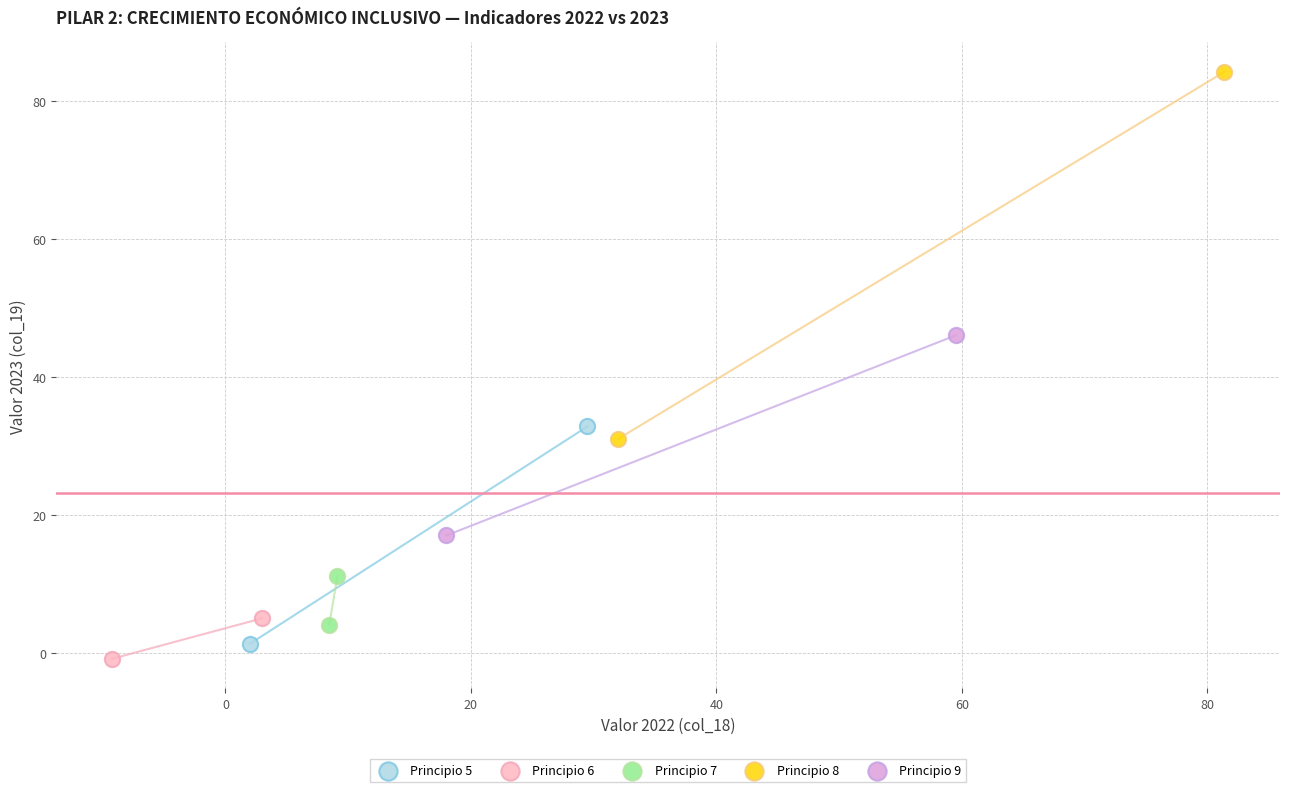

Which series contains the highest Y value?

Principio 8